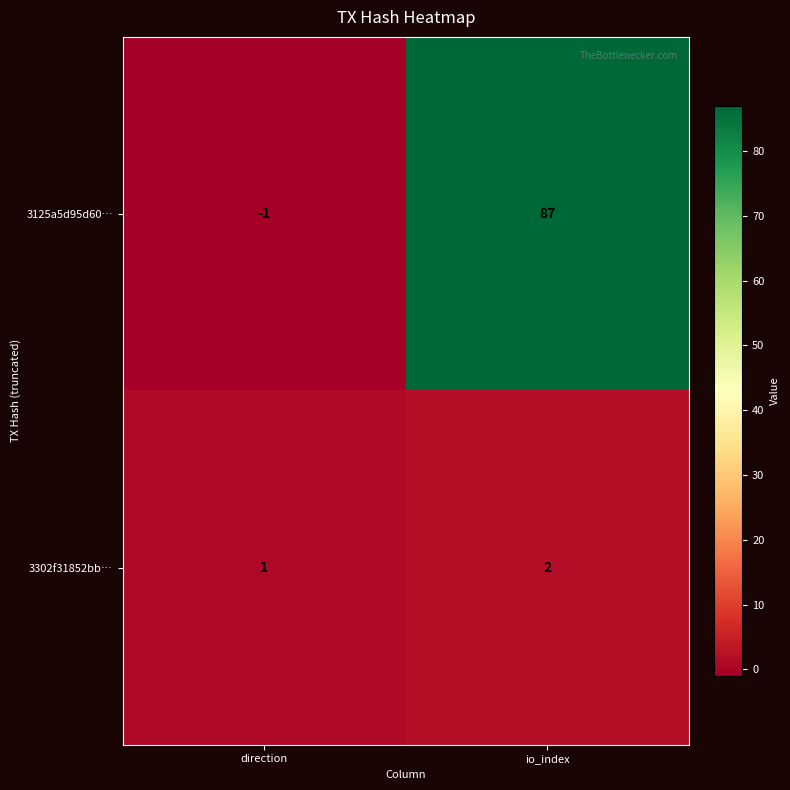

Which series has the widest spread of values?

3125a5d95d60…